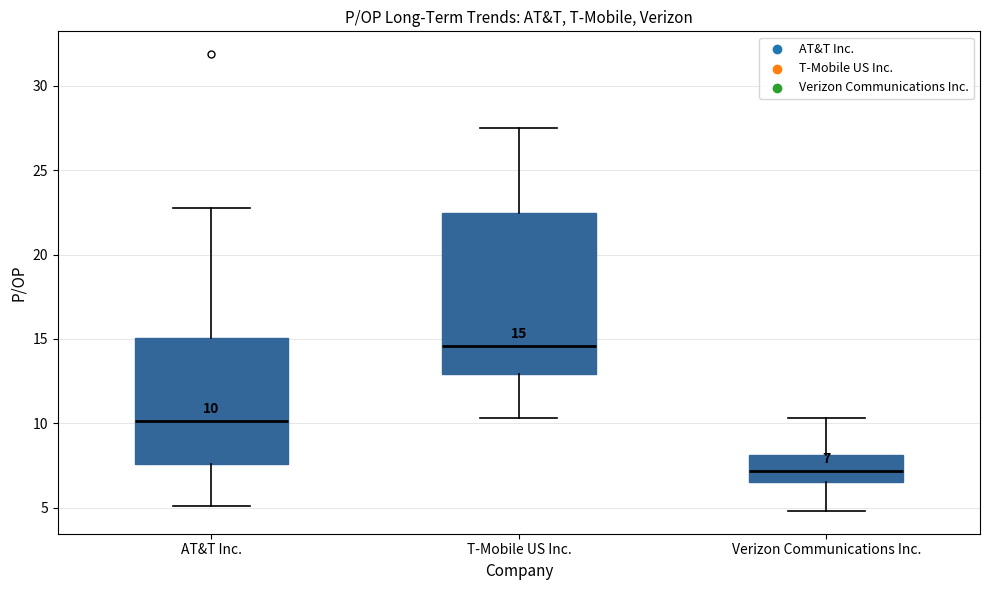

Comparing the boxes themselves (not the whiskers), which one is the tallest?

T-Mobile US Inc.